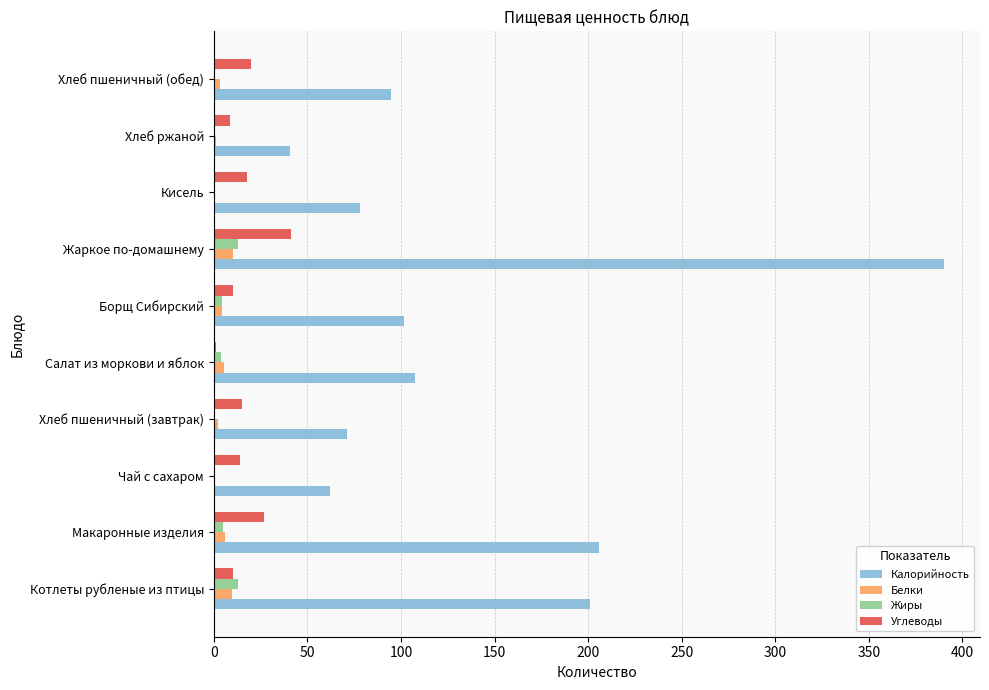

What is the sum of all Жиры values?

39.7